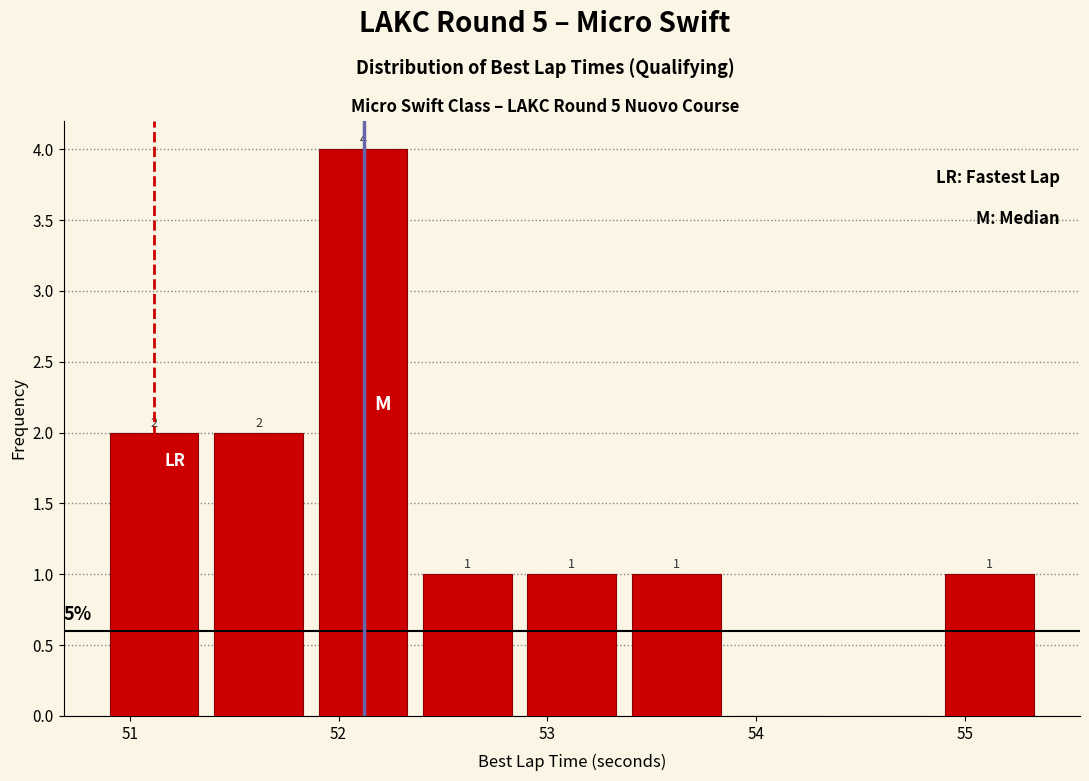

Over which range of the x-axis is the bar tallest?

51.9 to 52.4